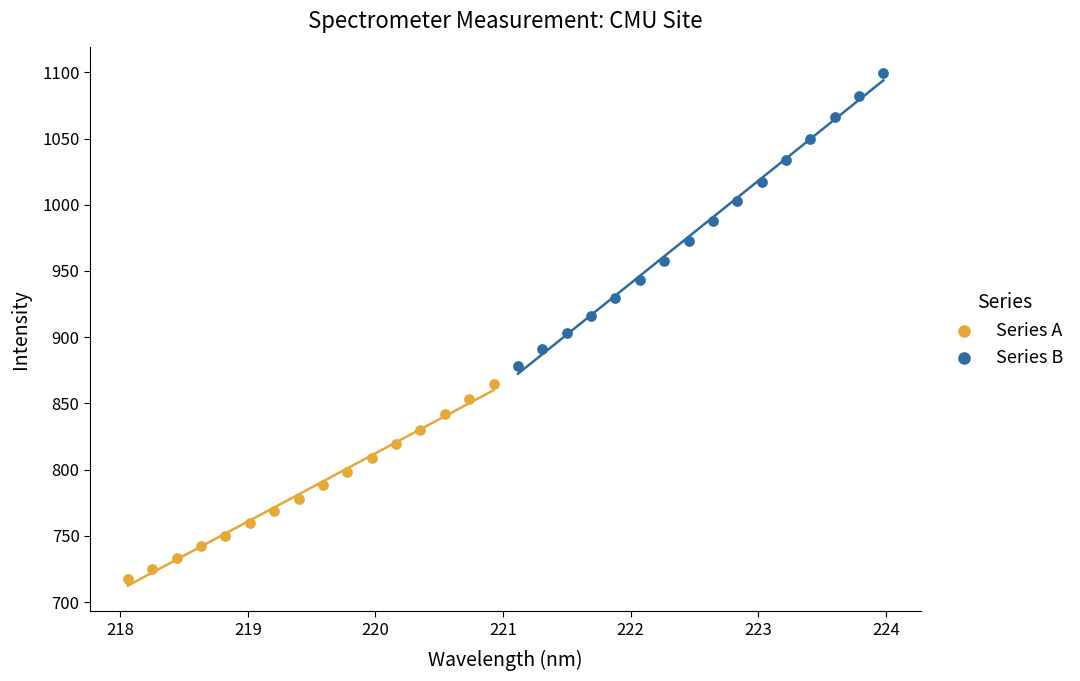

Which series contains the lowest Y value?

Series A